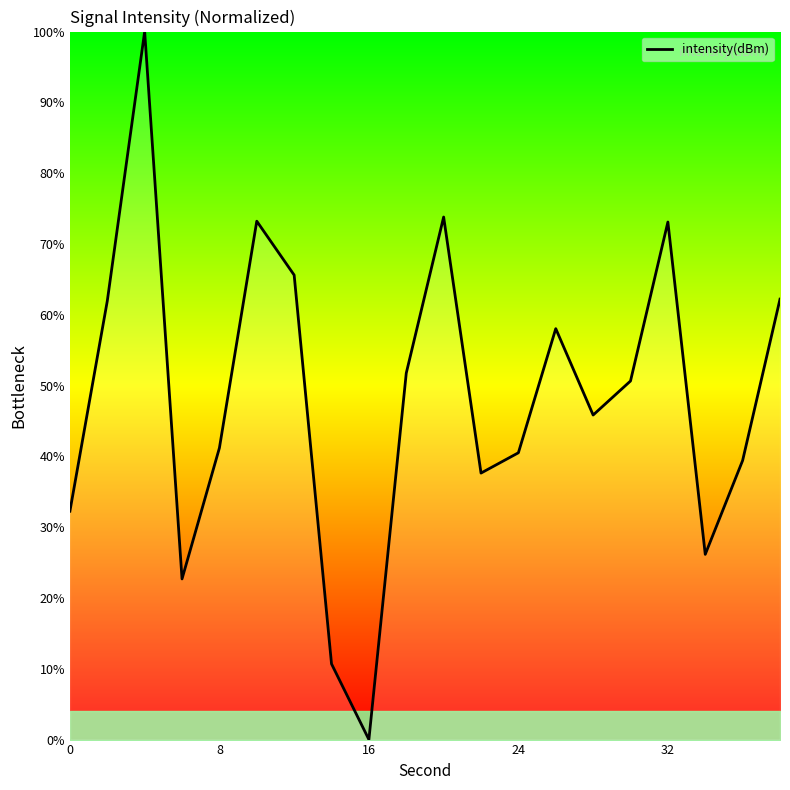

What is the maximum value shown in the chart?

100.0